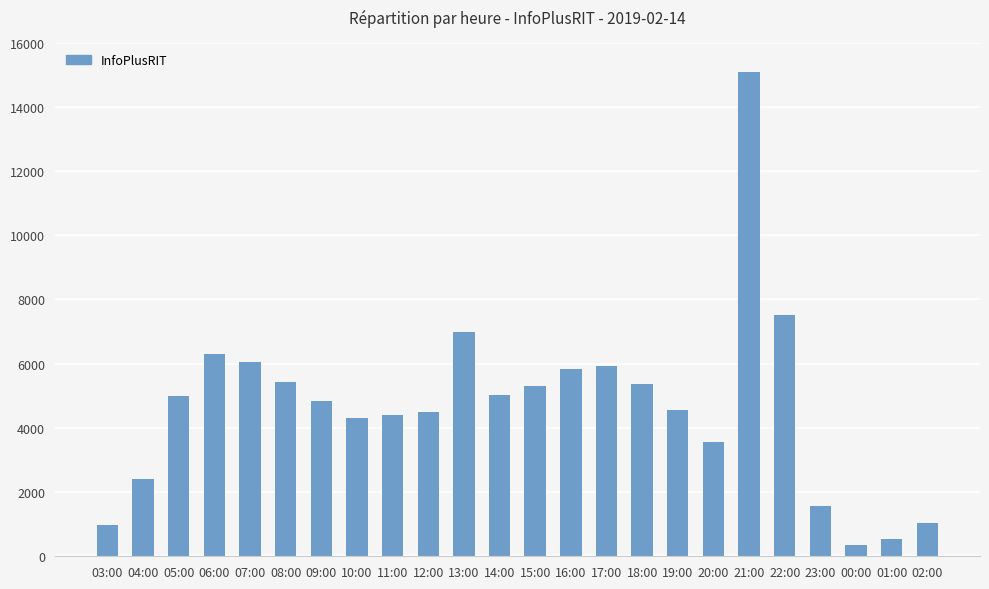

Which has a higher value, 11:00 or 04:00?

11:00